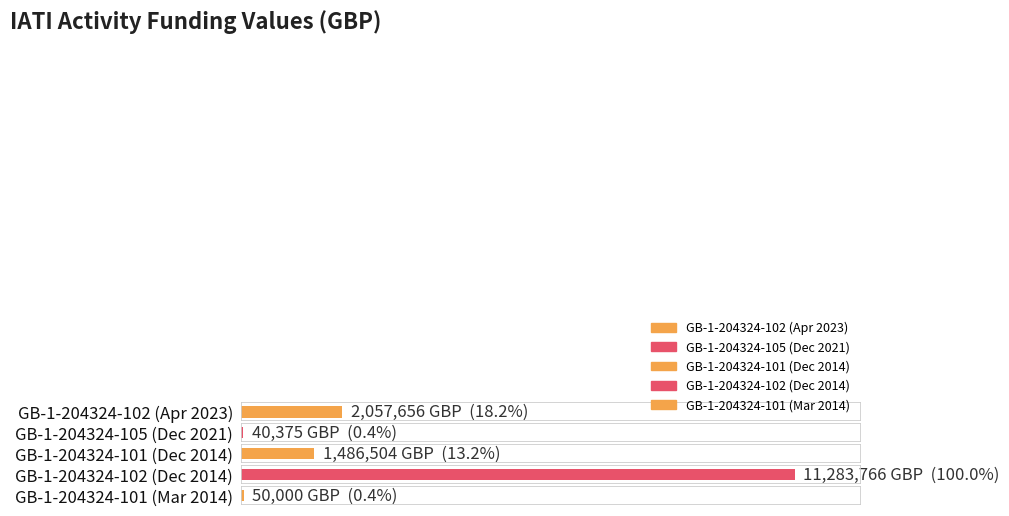

Count the number of values greater than 1486504.

2